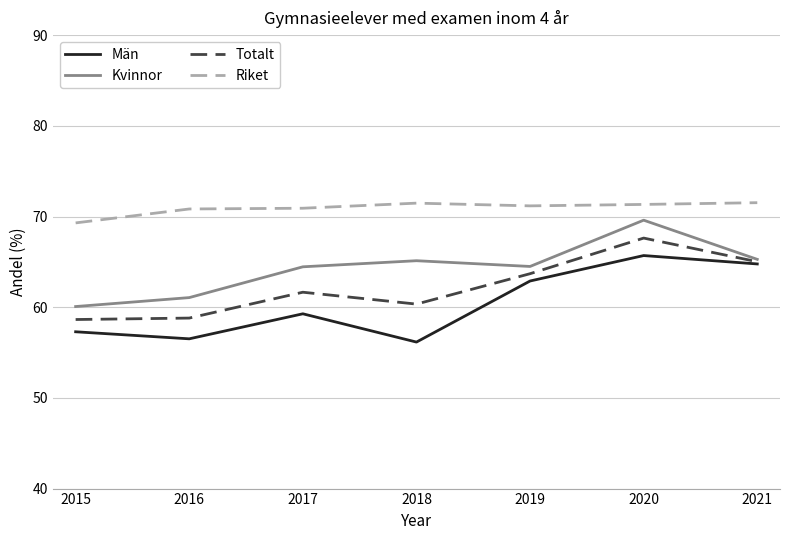

What is the spread (max minus min) of values at 2021?

6.8